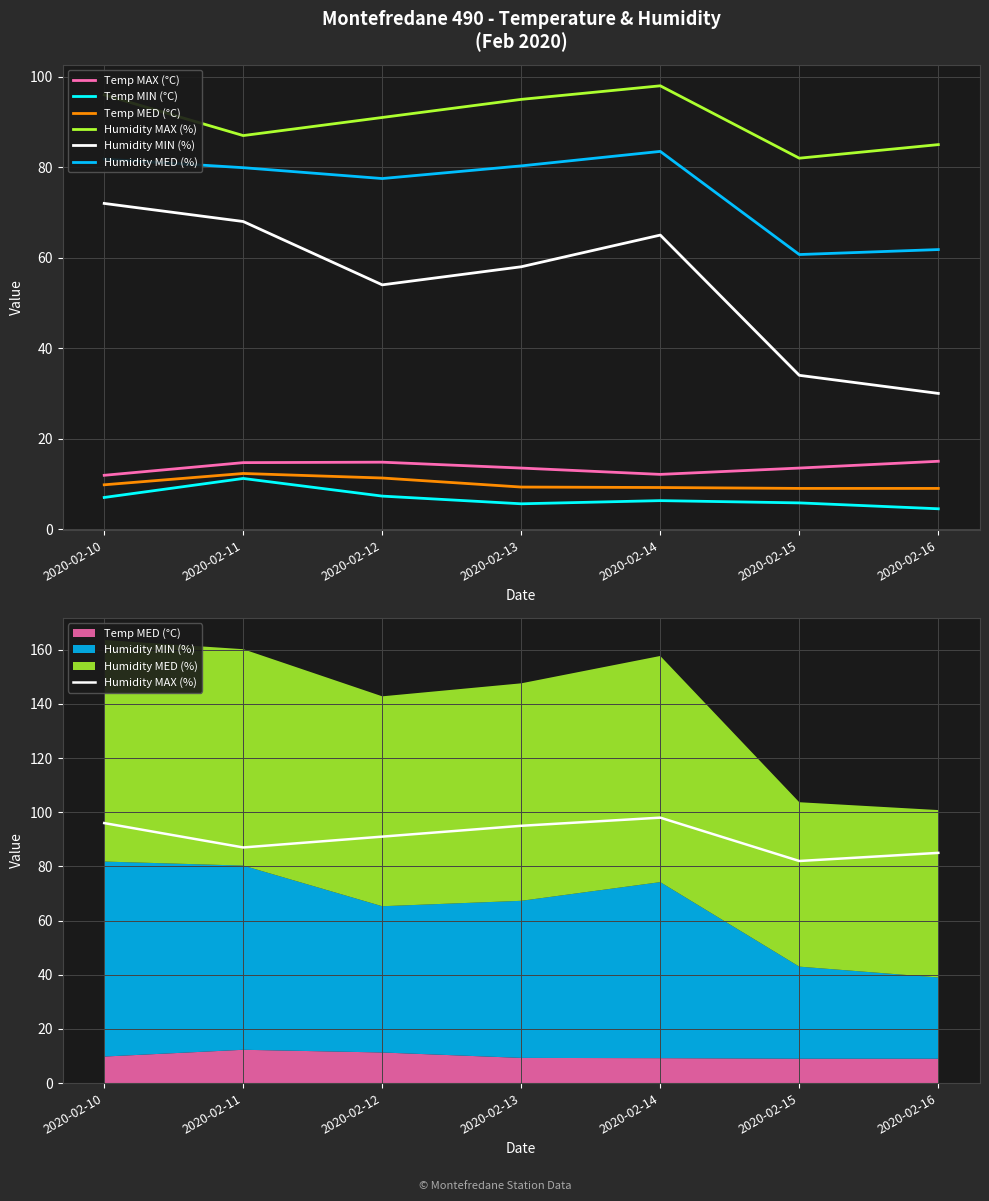

How many lines are shown in the chart?

6